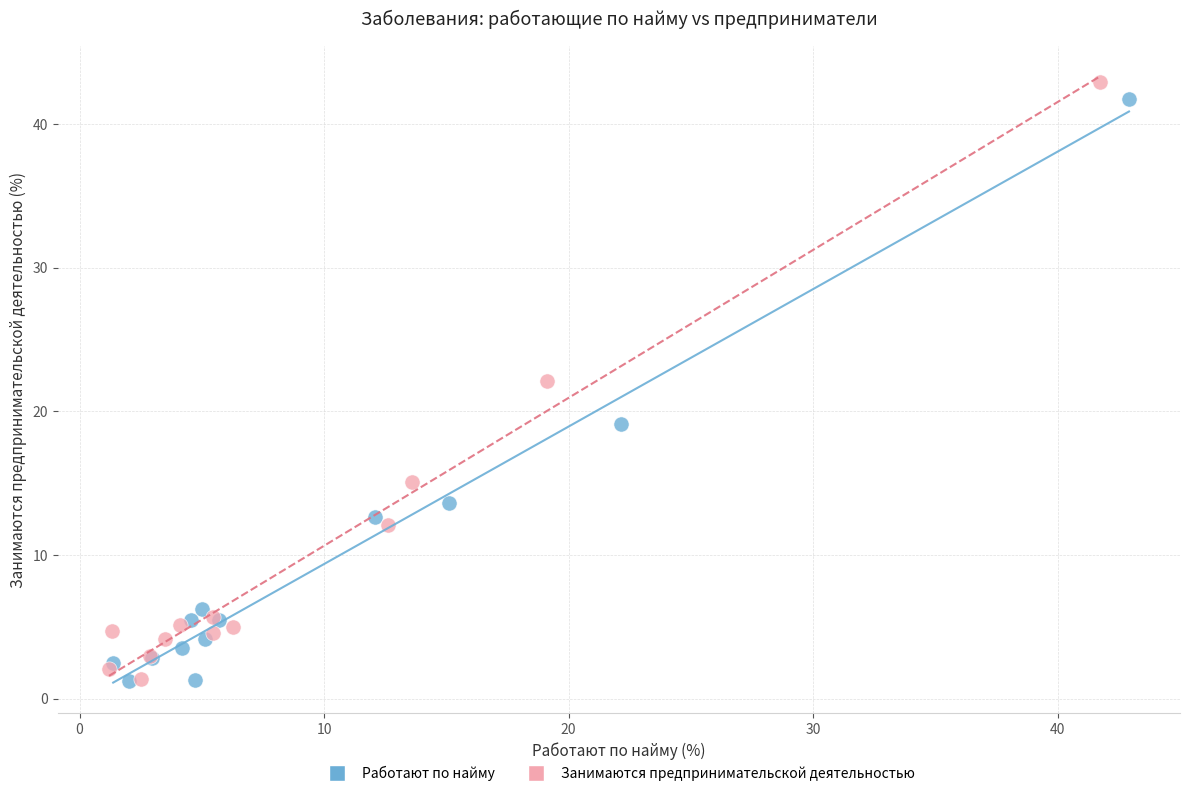

Which series has the widest spread of Y values?

Занимаются предпринимательской деятельностью